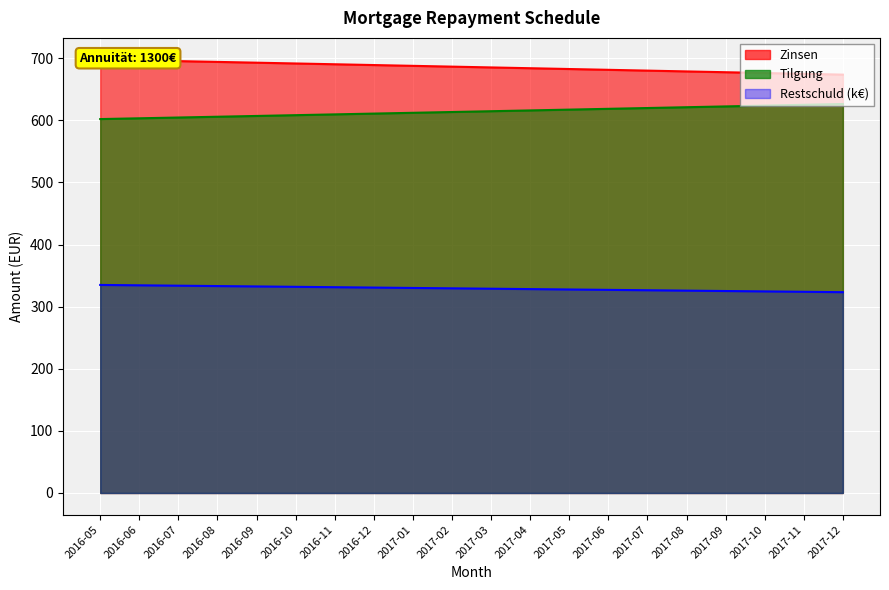

Rank the series by their average value, from highest to lowest.

Zinsen, Tilgung, Restschuld